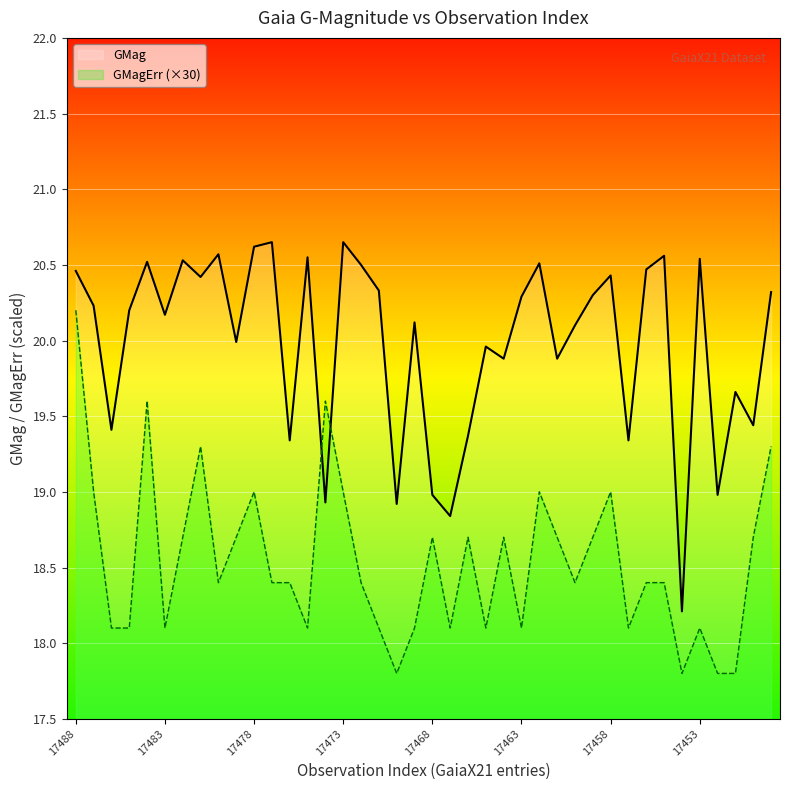

At which category is the sum across all series the highest?

17488